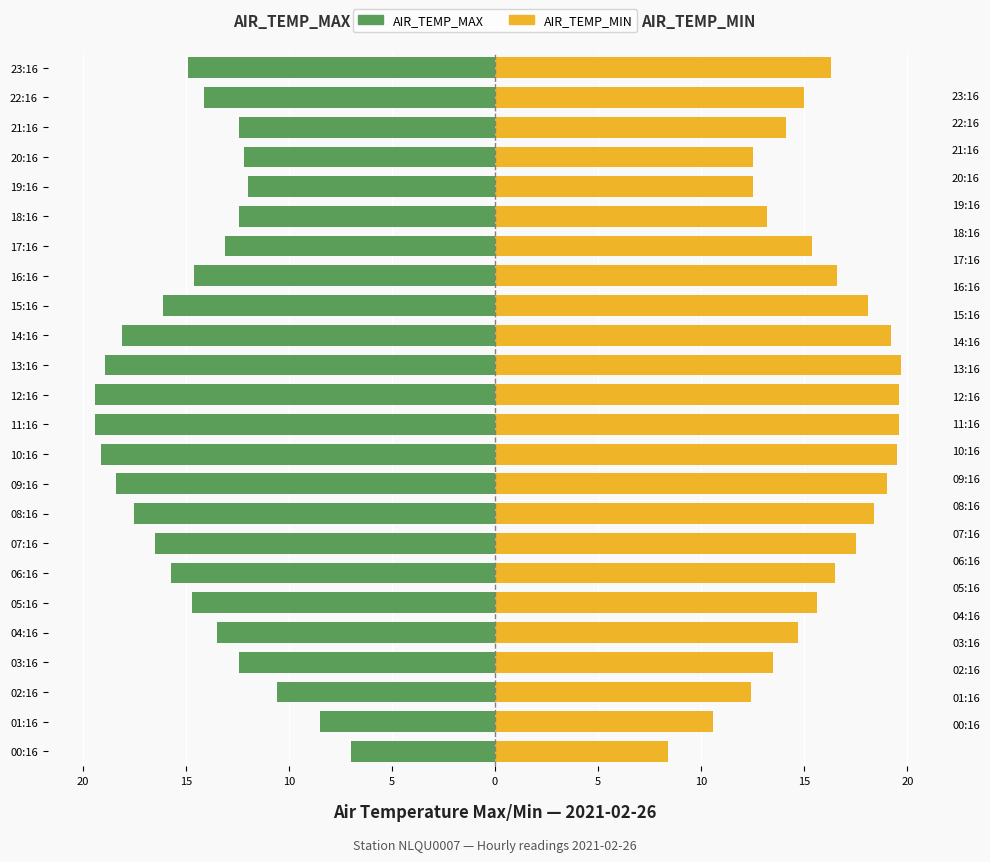

How many categories are shown in the chart?

24